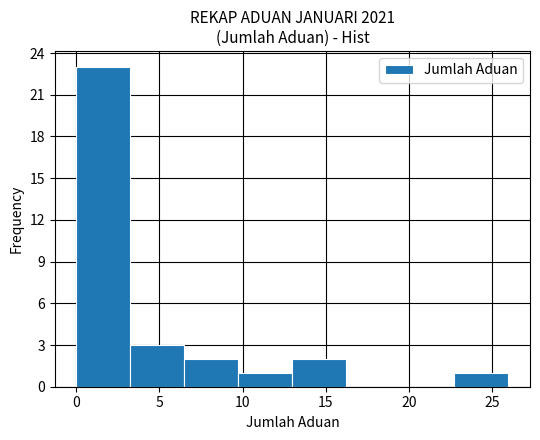

Reading left to right, list every bar in this chart as the range it spans on the x-axis followed by its height. Neither the bar edges nor the heights are printed on the chart, so give them approximately, as read against the axes.

0.00 to 3.25: 23
3.25 to 6.50: 3
6.50 to 9.75: 2
9.75 to 13.00: 1
13.00 to 16.25: 2
16.25 to 19.50: 0
19.50 to 22.75: 0
22.75 to 26.00: 1